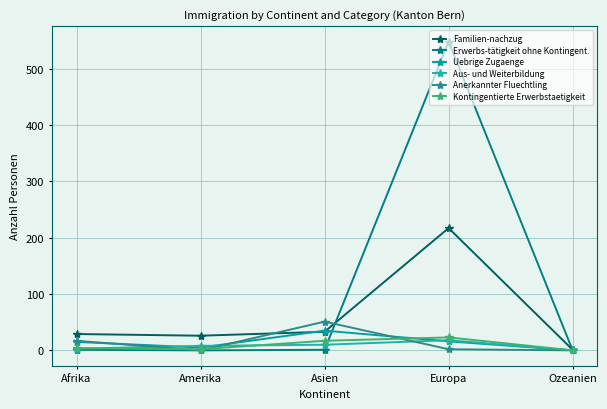

What is the approximate value of Erwerbs-tätigkeit ohne Kontingent. at Europa?

548